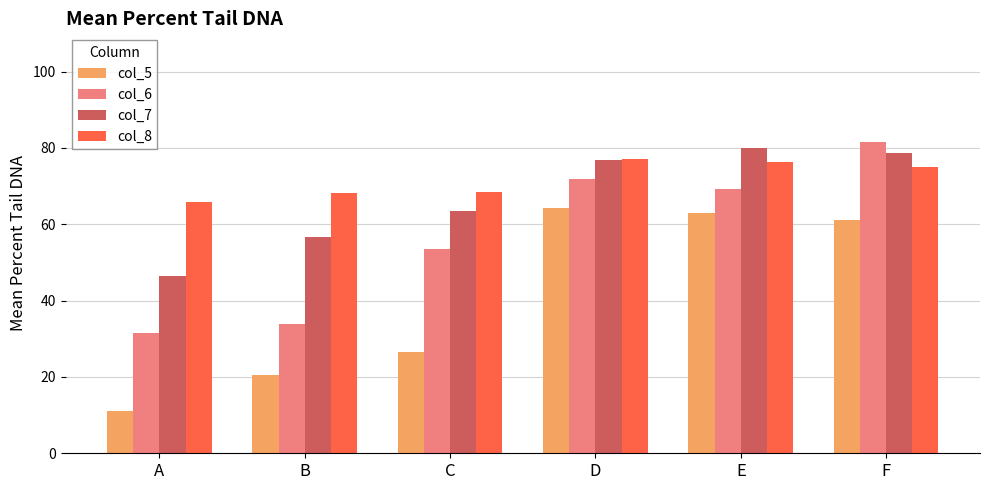

What is the lowest value of the col_8 series?

65.8